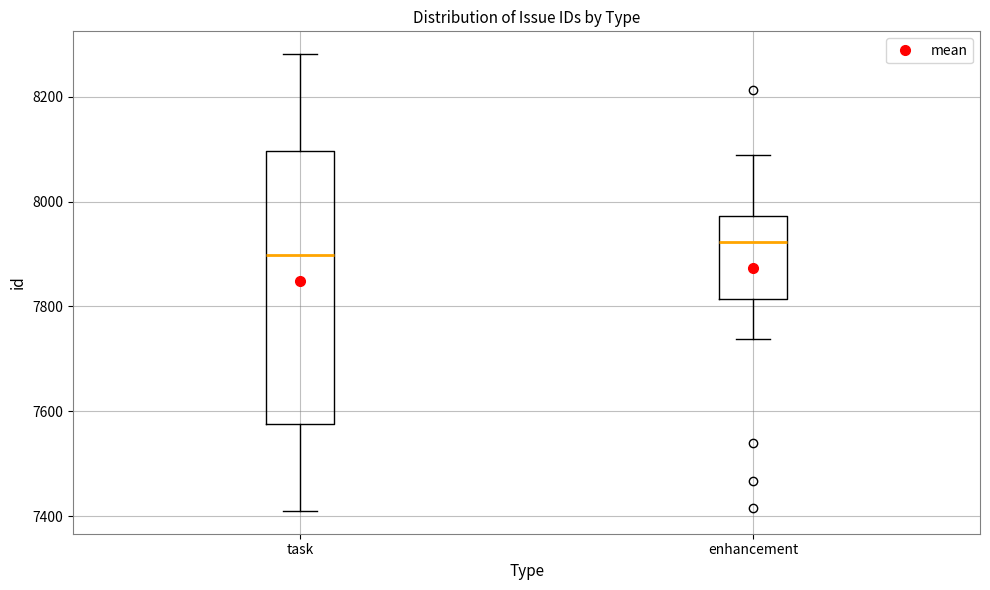

Reading left to right, transcribe this box plot: for each box, give where its median line is, the range the box spans, and where its two whiskers end, as read against the y-axis. The values are not printed on the chart, so give them approximately, as read against the axis.

task: median 7900, box 7580 to 8100, whiskers 7420 to 8280
enhancement: median 7920, box 7820 to 7980, whiskers 7740 to 8080